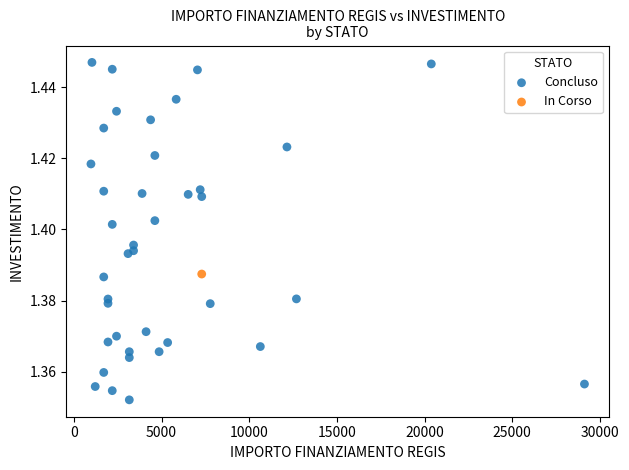

What are all the series names shown in the legend?

In Corso, Concluso